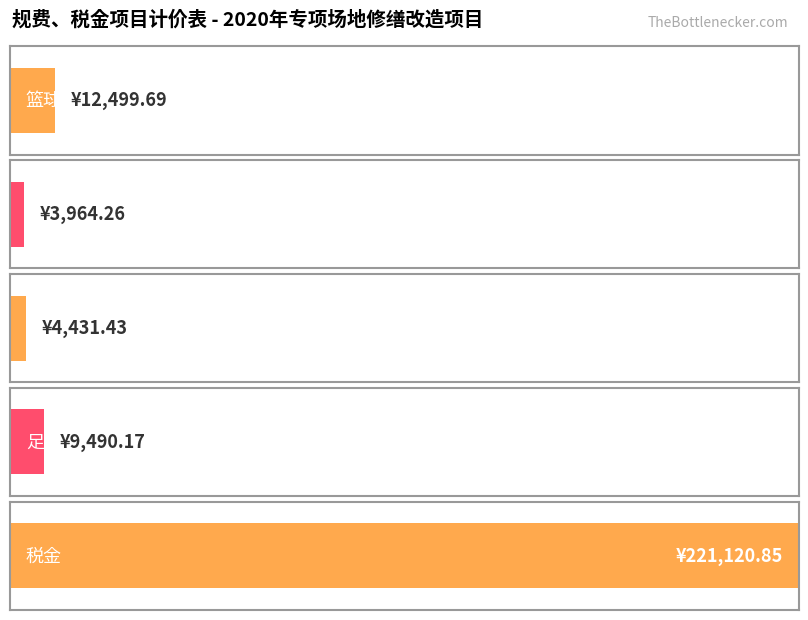

Rank the categories by value from lowest to highest.

门球场, 网球场, 足球场, 篮球场, 税金